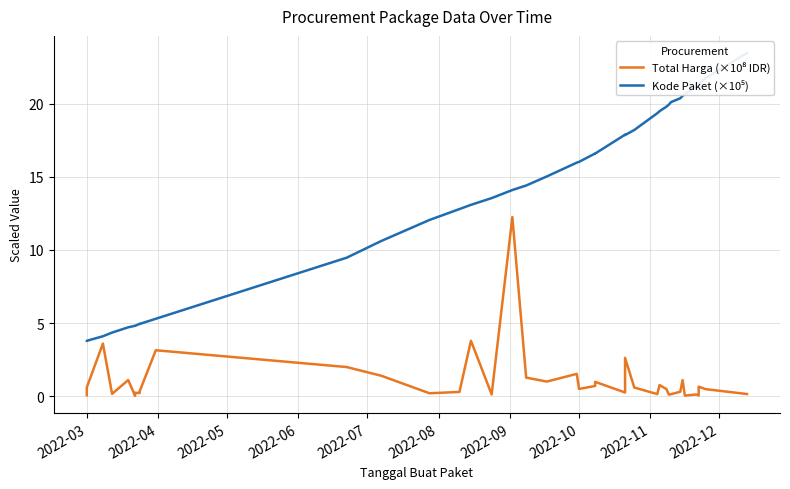

Reading right to left, transcribe all the data shown in this chart.

Total Harga (×10⁸ IDR): 0.1	0.5	0.7	0.1	0.1	0.0	1.1	0.3	0.1	0.1	0.5	0.8	0.1	0.6	2.6	0.3	1.0	0.7	0.5	1.5	1.0	1.3	12.2	0.1	3.8	0.3	0.2	1.4	2.0	3.1	0.3	0.3	0.2	0.2	0.0	1.1	0.2	3.6	0.6	0.1
Kode Paket (×10⁵): 23.5	21.7	21.4	21.4	21.2	20.7	20.5	20.4	20.1	19.9	19.8	19.5	19.4	18.2	17.9	17.9	16.6	16.6	16.0	16.0	15.0	14.4	14.1	13.5	13.1	12.8	12.1	10.6	9.5	5.3	4.9	4.9	4.9	4.8	4.8	4.7	4.3	4.1	3.8	3.8